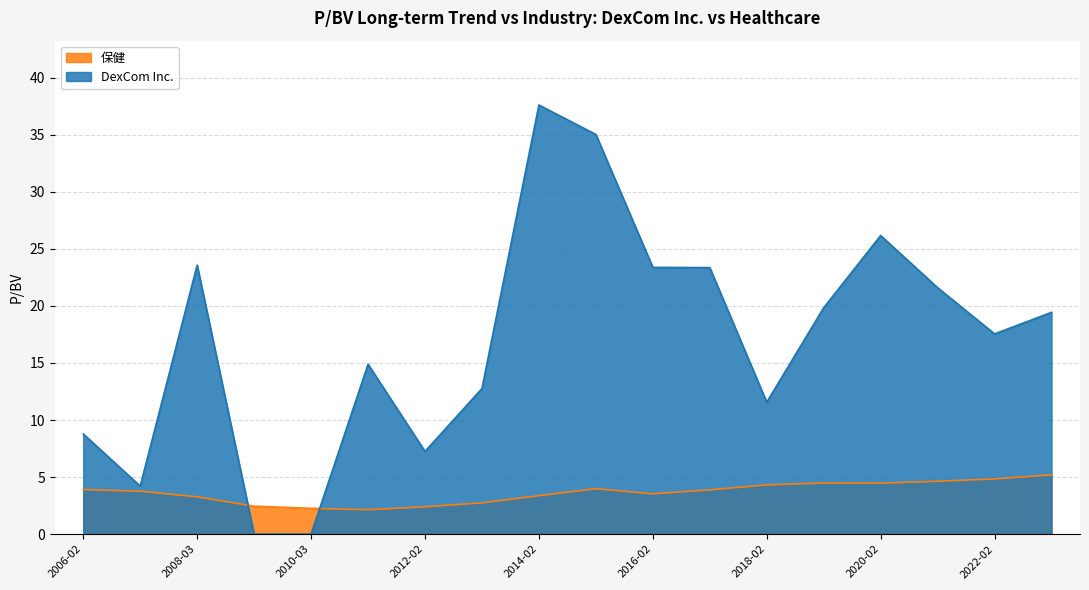

Reading right to left, transcribe all the data shown in this chart.

DexCom Inc.: 19.4	17.6	21.6	26.2	19.8	11.6	23.4	23.4	35.0	37.6	12.8	7.2	14.9	0.0	0.0	23.6	4.2	8.8
保健: 5.2	4.8	4.6	4.5	4.5	4.3	3.9	3.5	4.0	3.4	2.7	2.4	2.1	2.3	2.5	3.3	3.8	3.9